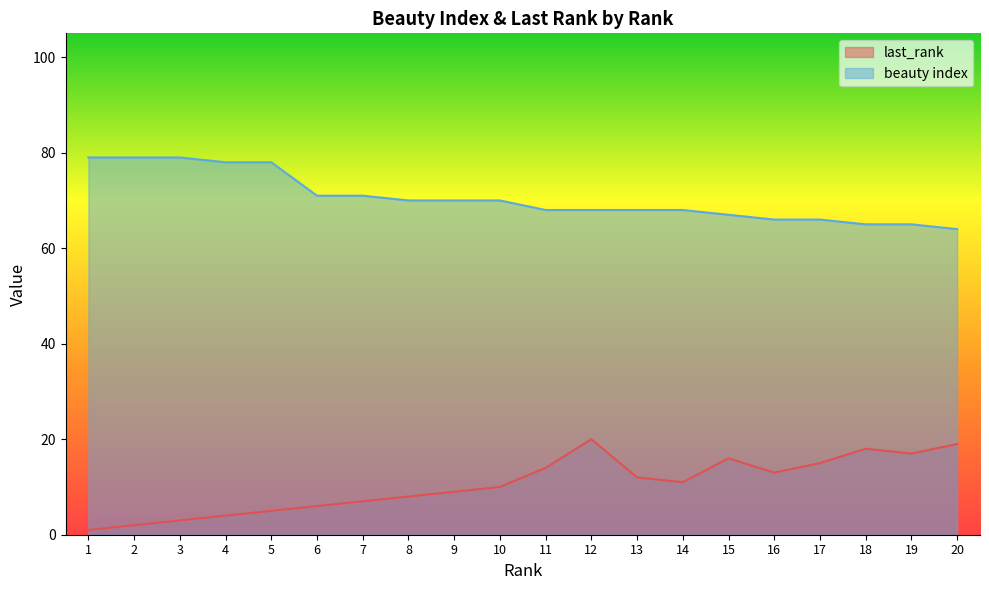

Reading right to left, extract all data points from this chart.

last_rank: 19	17	18	15	13	16	11	12	20	14	10	9	8	7	6	5	4	3	2	1
beauty index: 64	65	65	66	66	67	68	68	68	68	70	70	70	71	71	78	78	79	79	79